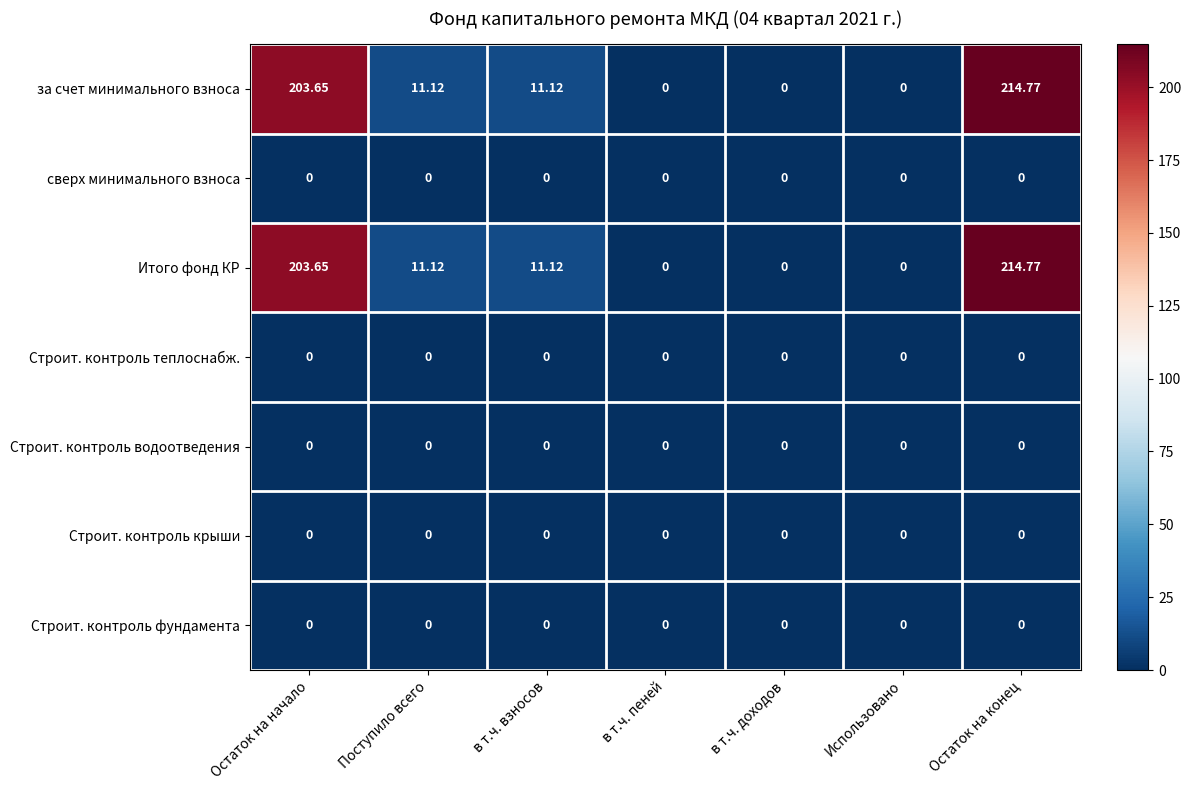

At which category is the sum across all series the highest?

Остаток на конец